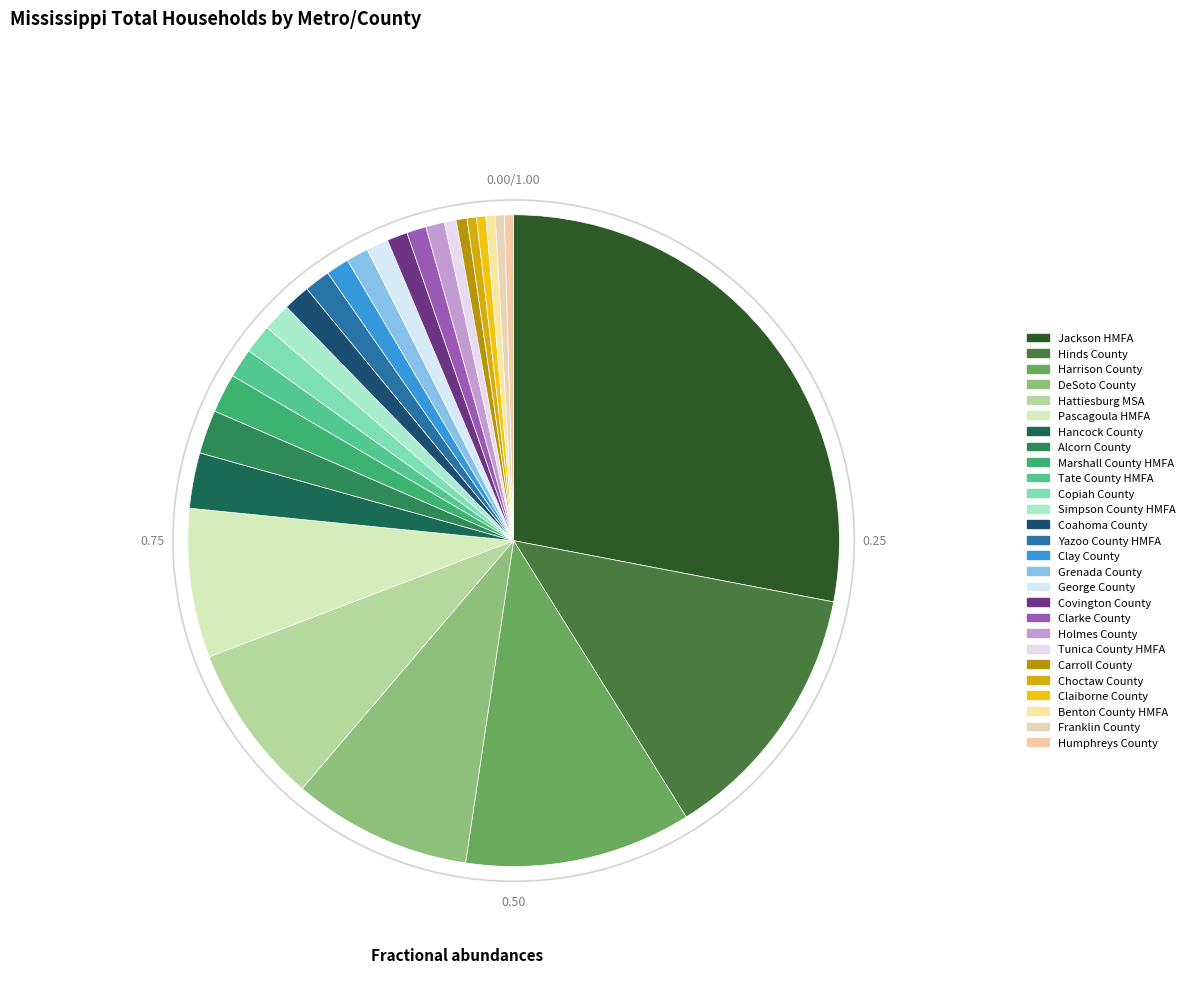

Does Benton County HMFA account for over 50% of the chart?

No